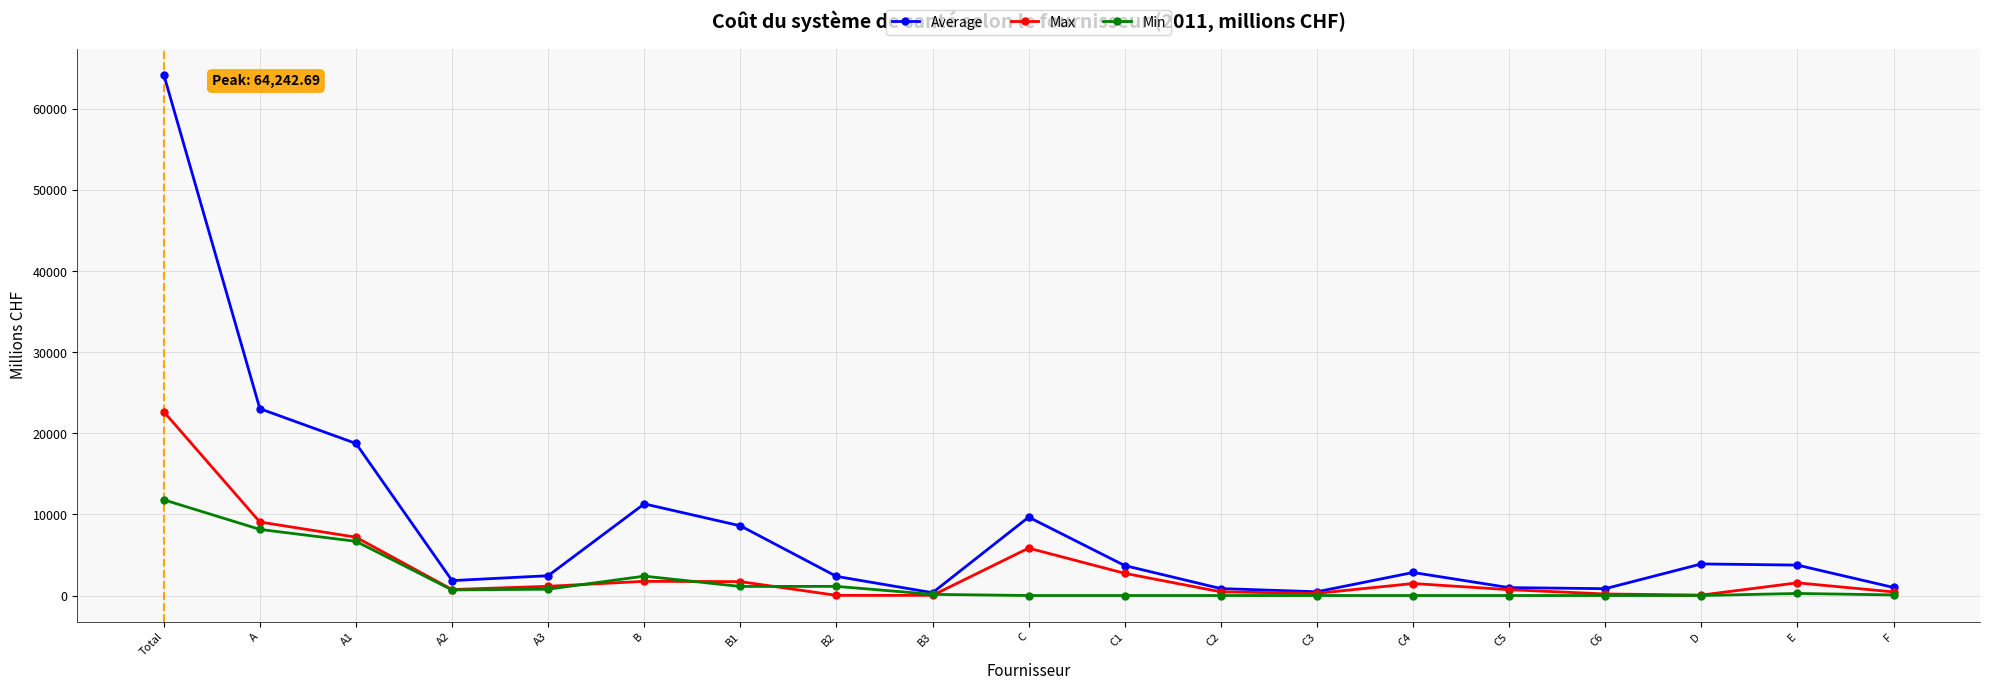

Between B and B3, which series saw the biggest shift?

Average